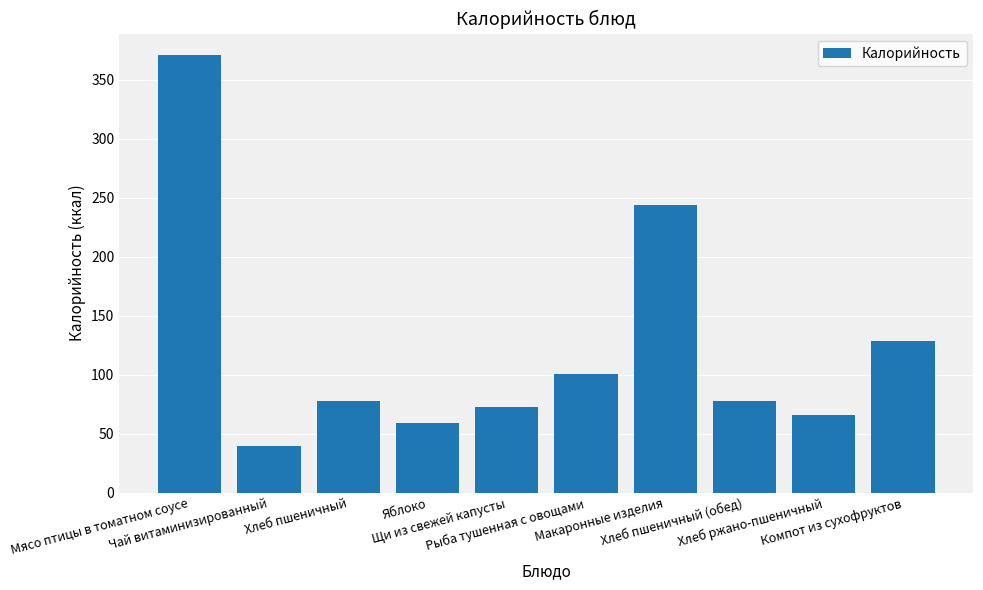

What is the label of the 6th bar from the left?

Рыба тушенная с овощами